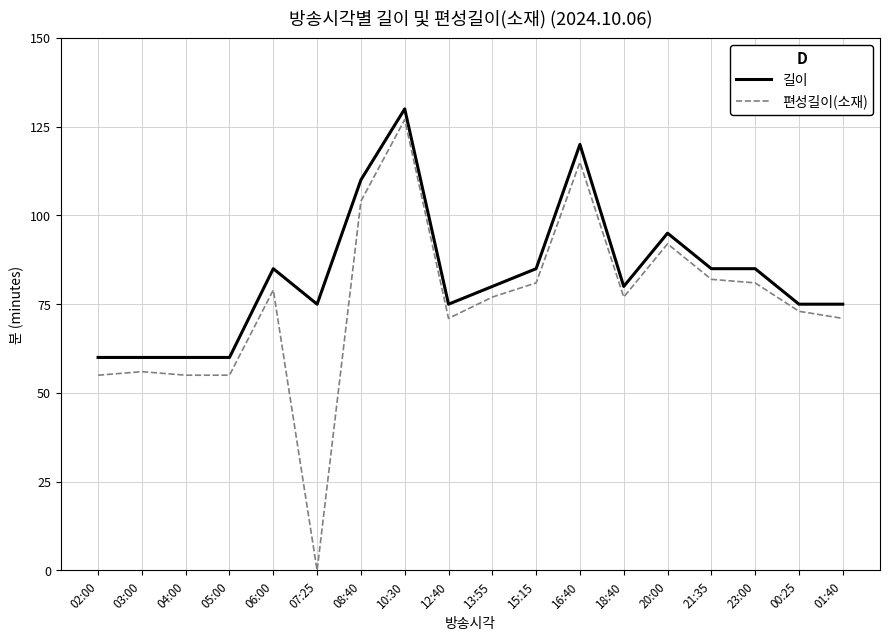

What is the difference between the highest and lowest values at 10:30?

3